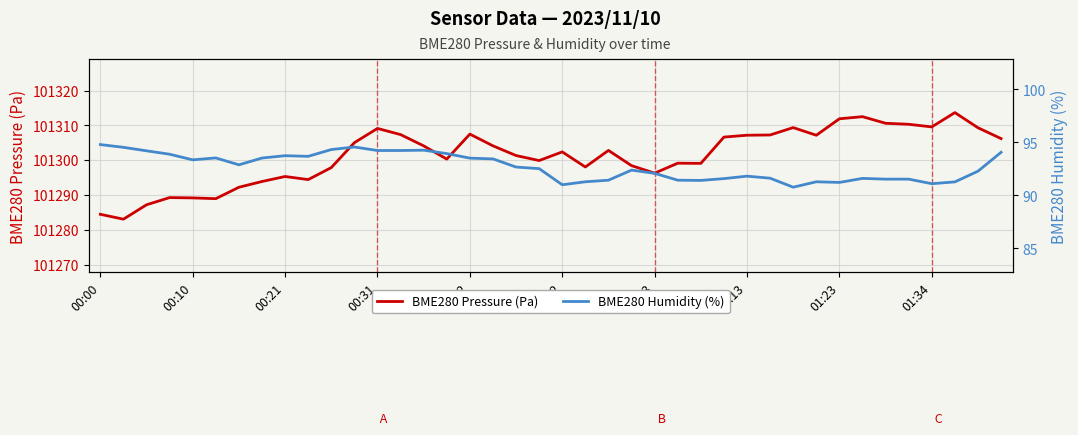

Rank the series by their maximum value, from lowest to highest.

BME280 Humidity (%), BME280 Pressure (Pa)